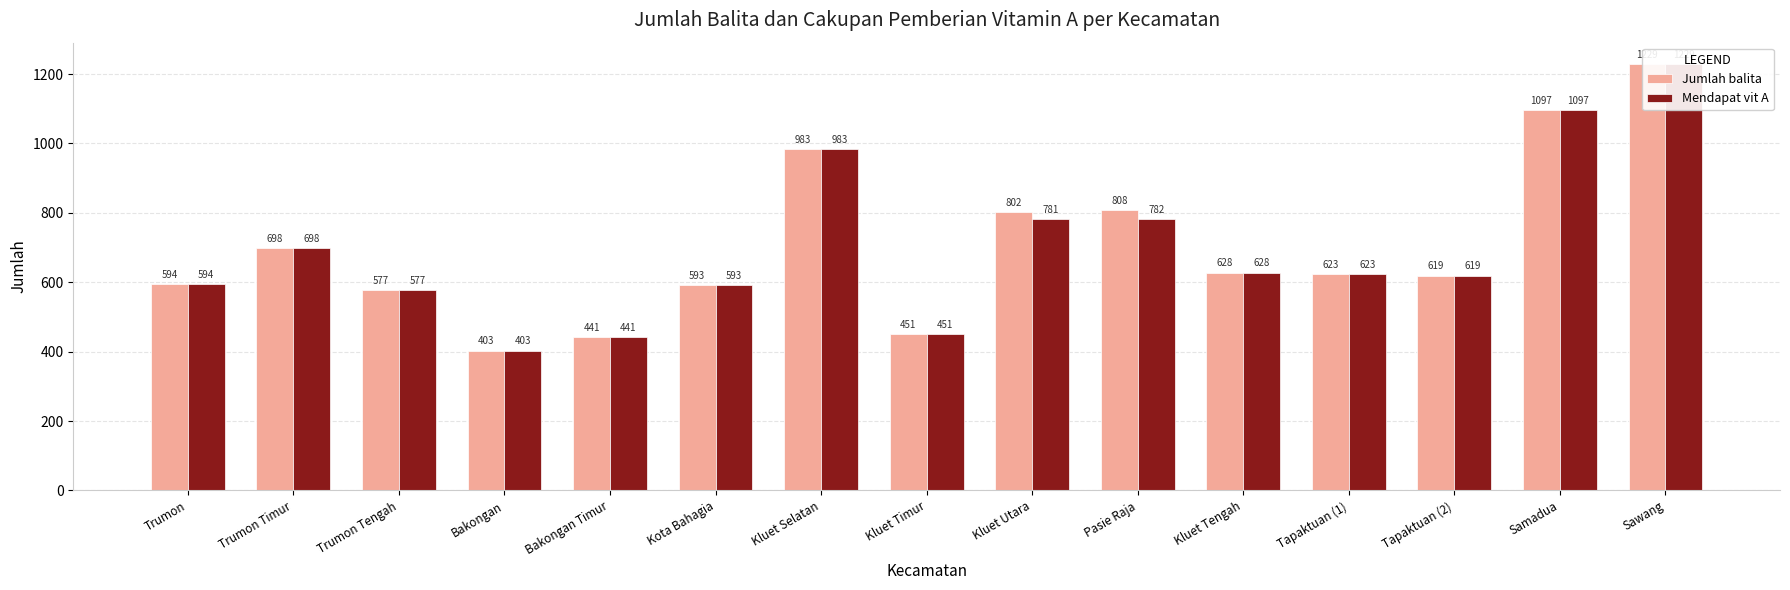

Rank the series by their maximum value, from lowest to highest.

Jumlah balita, Mendapat vit A